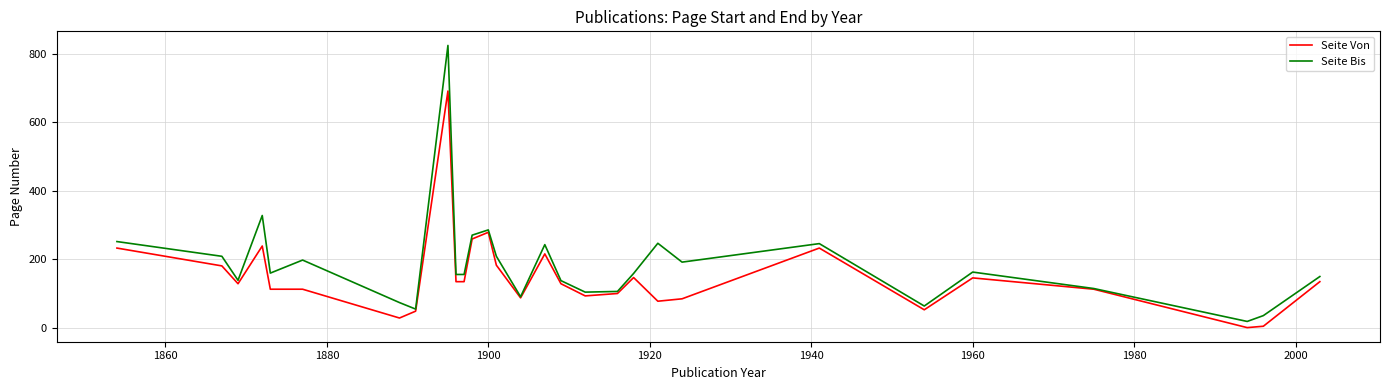

What is the difference between the maximum and minimum values in the Seite Bis series?

805.0